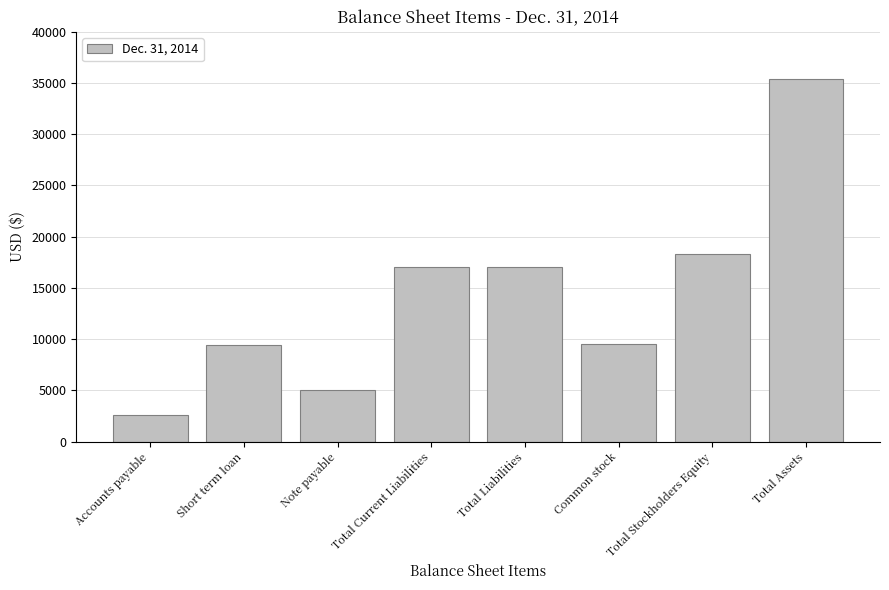

At which label is the value closest to 18986?

Total Stockholders Equity